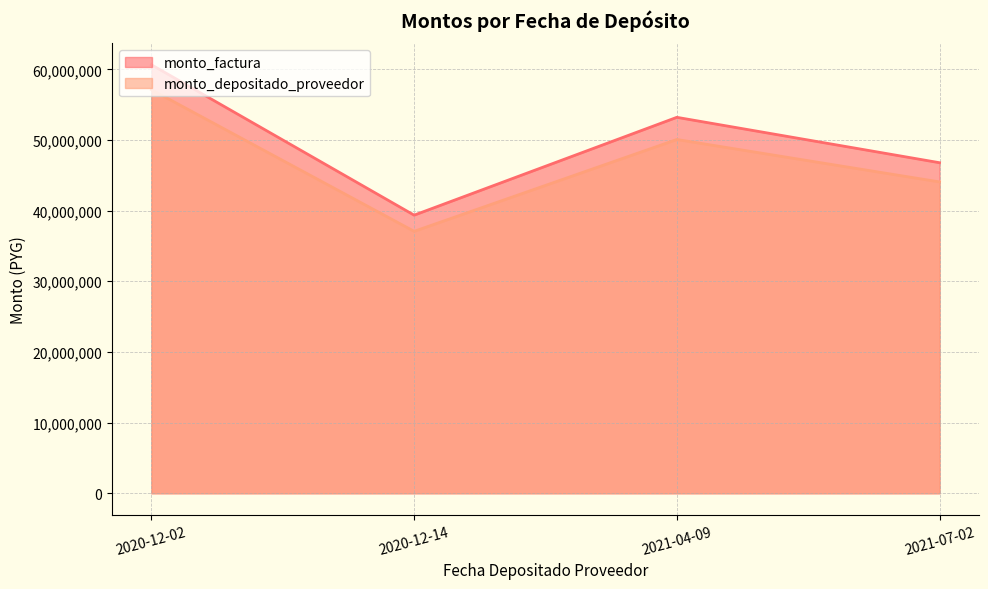

At which category does monto_depositado_proveedor reach its first local peak?

2020-12-02